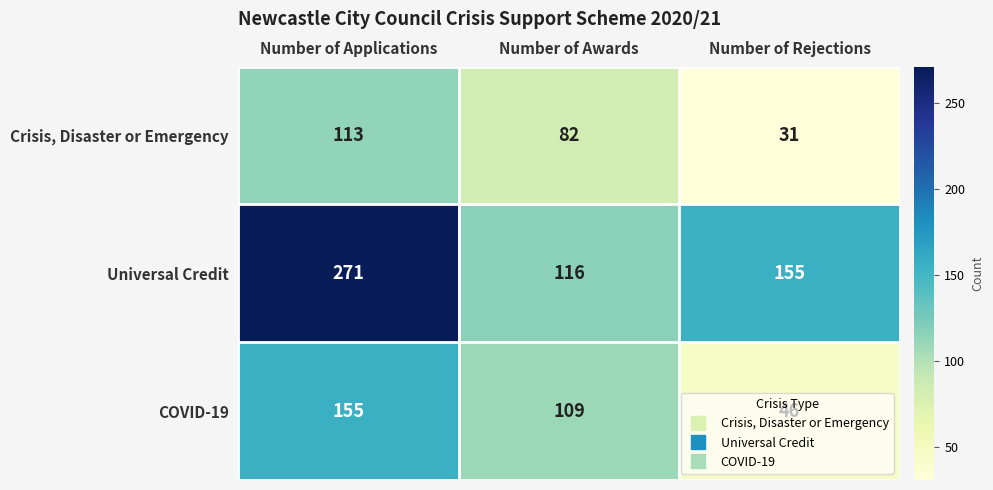

At how many categories does at least one series exceed 163?

1